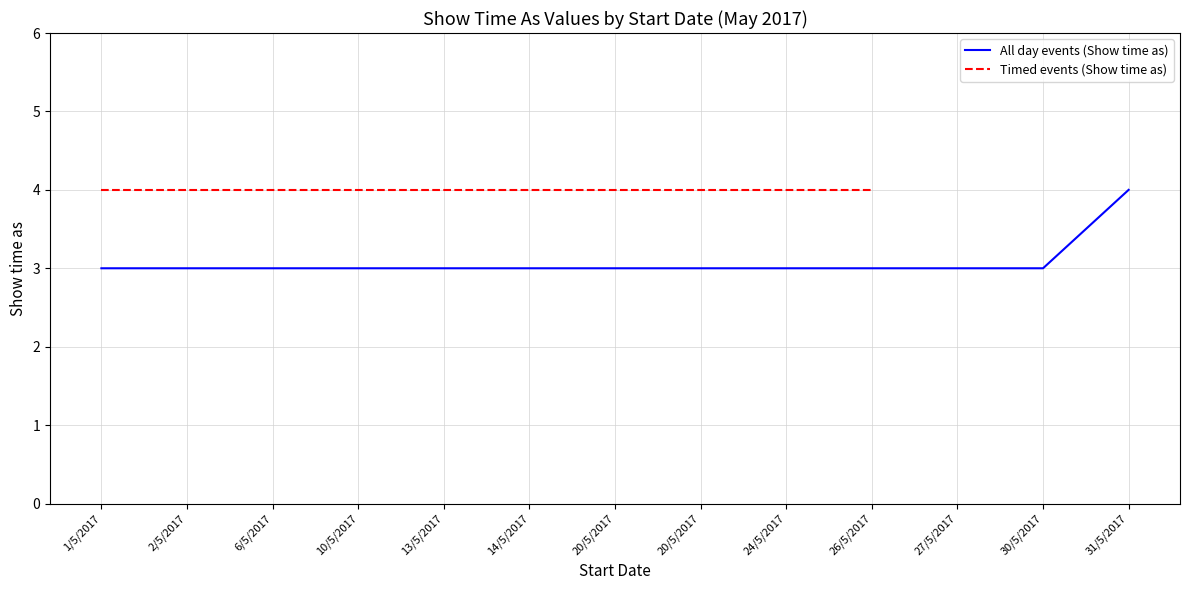

Which label corresponds to the smallest value in the chart?

1/5/2017